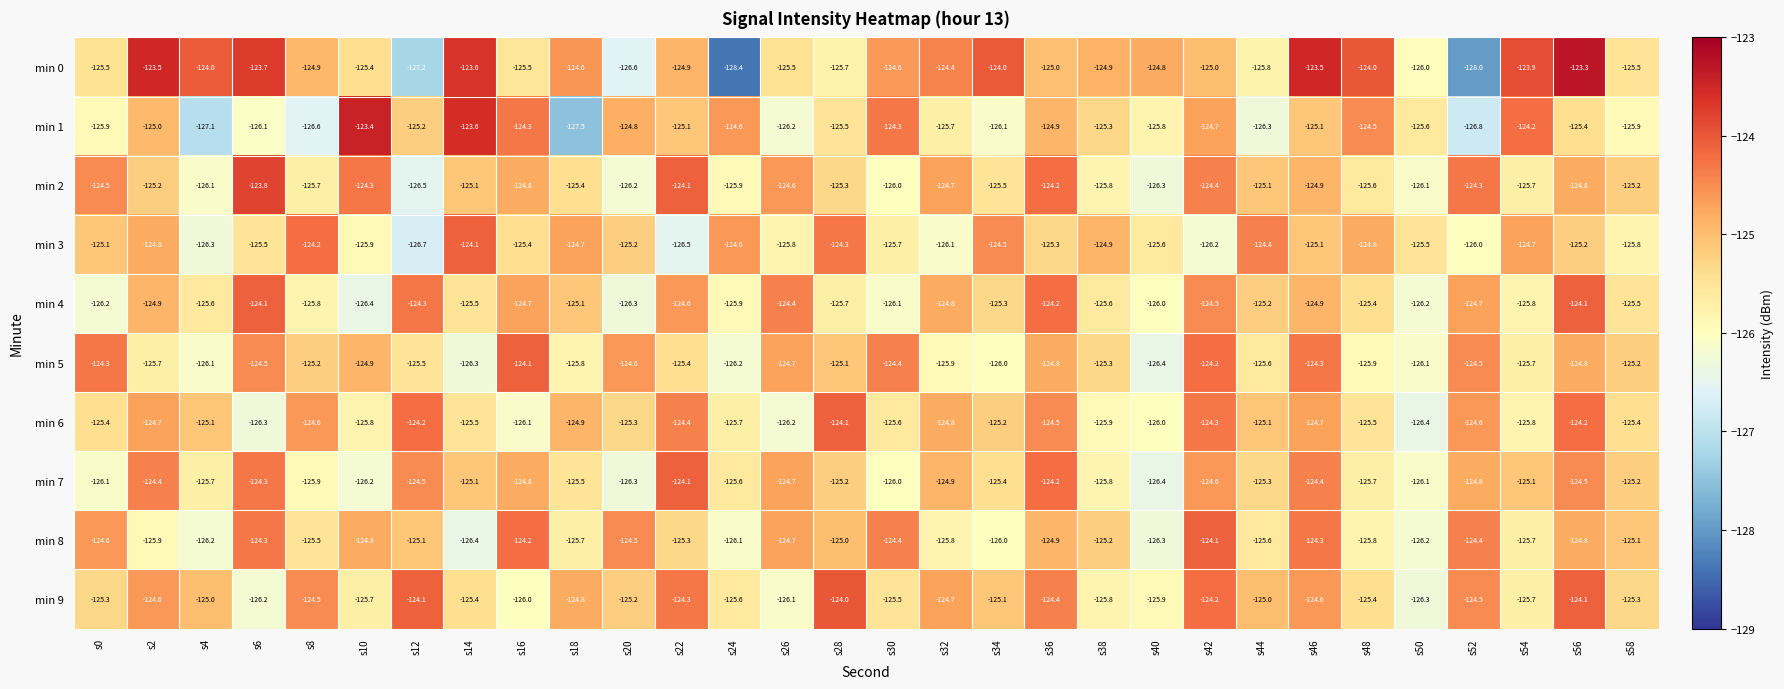

Which series has the widest spread of values?

min 0